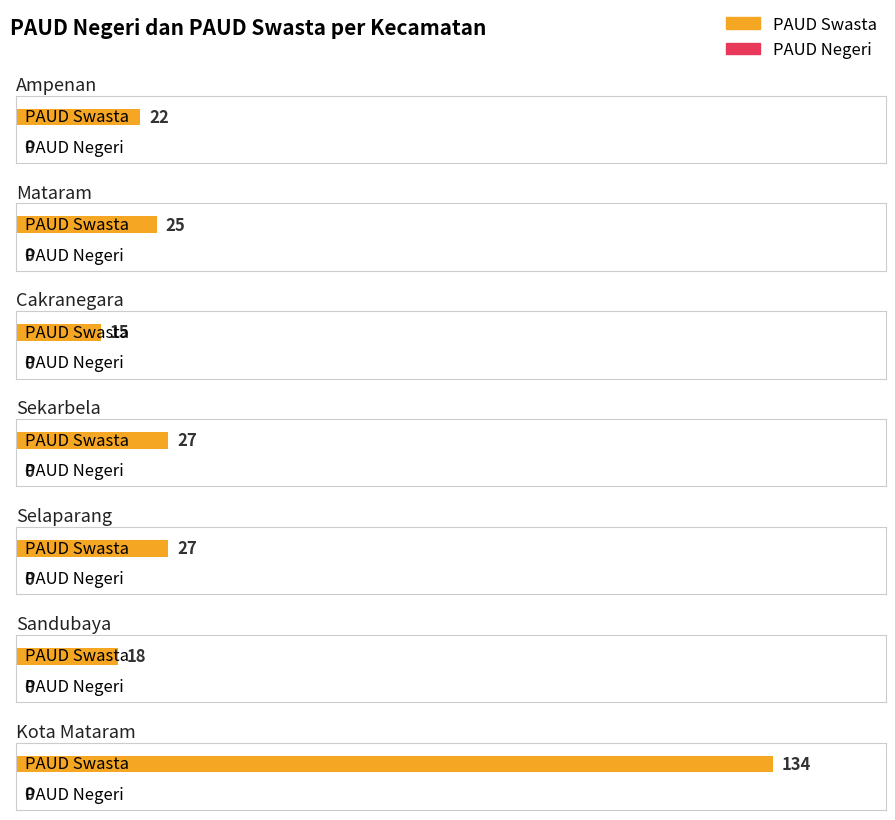

Are the bars horizontal?

Yes